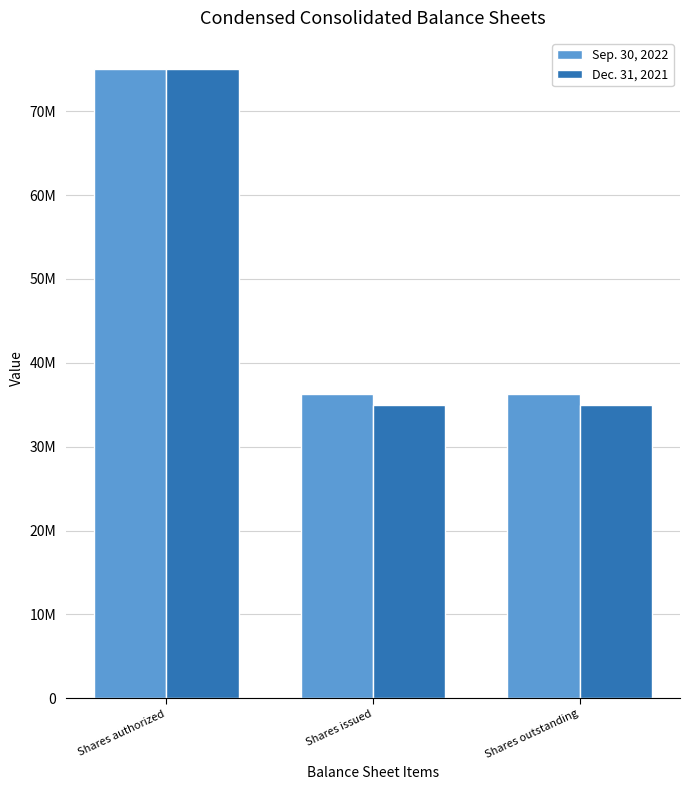

How many Sep. 30, 2022 values are between 36322465 and 75000000?

3